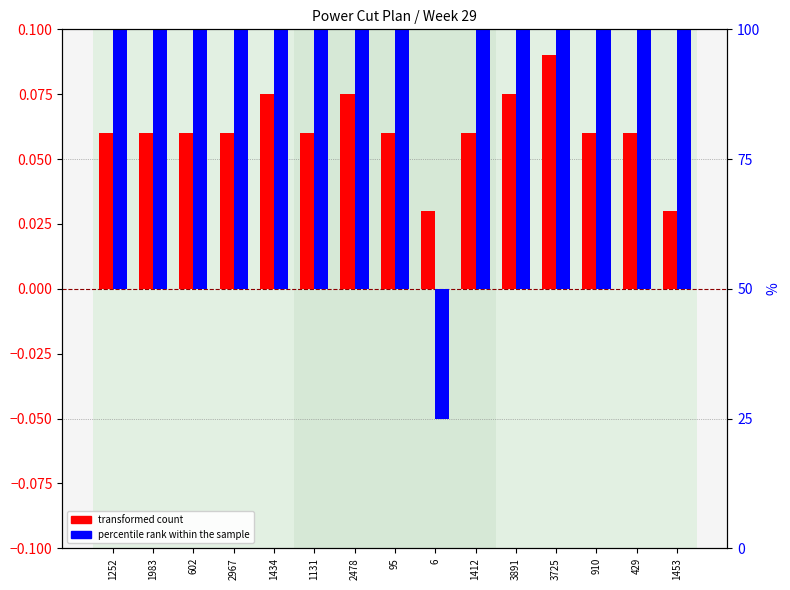

What is the total value across all series at 429?

2.1